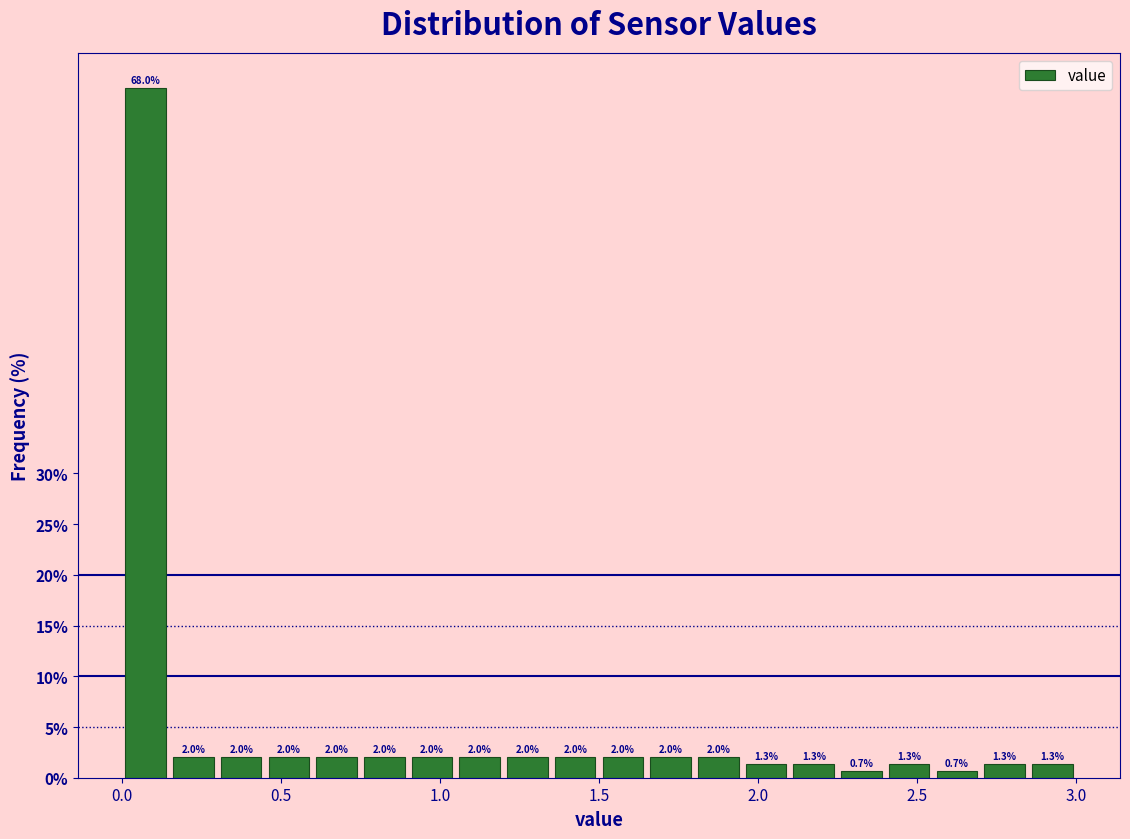

Read against the x-axis, roughly where is the centre of the tallest bar?

0.10